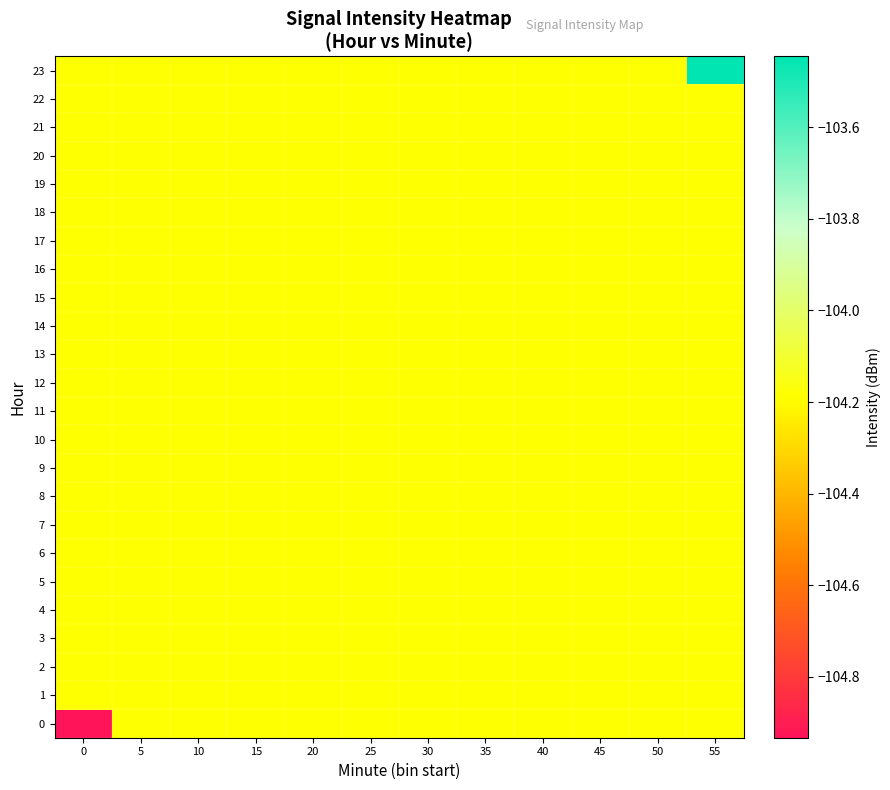

How many categories are shown in the chart?

12